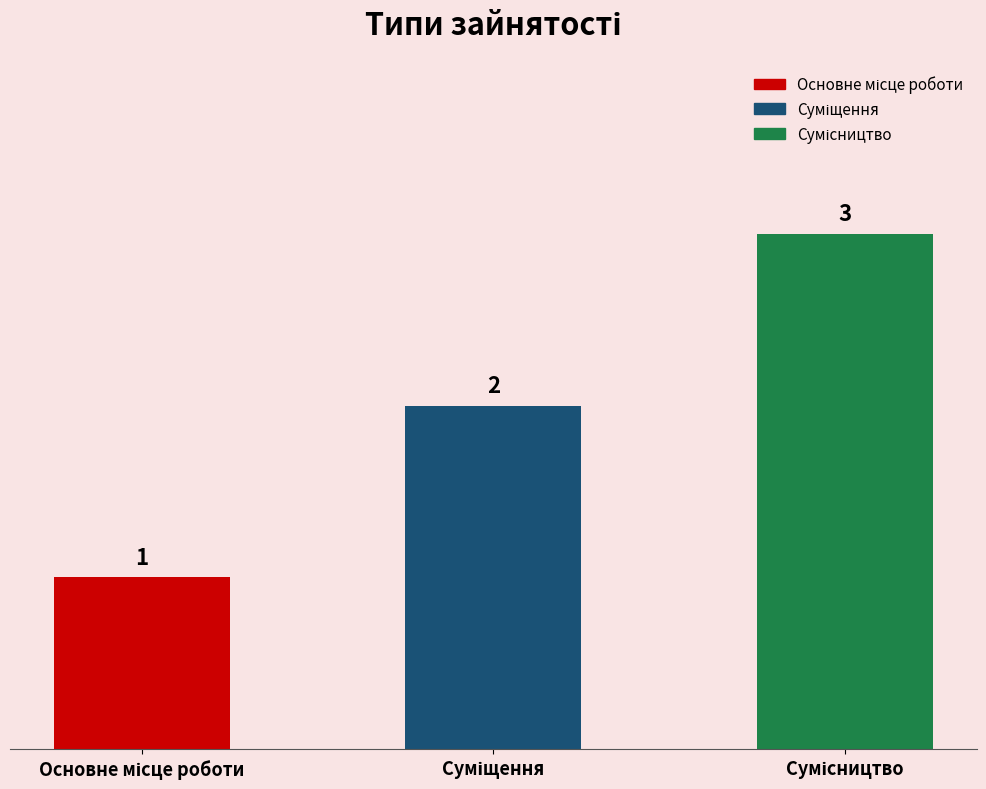

Count the values in the range 1 to 3.

3